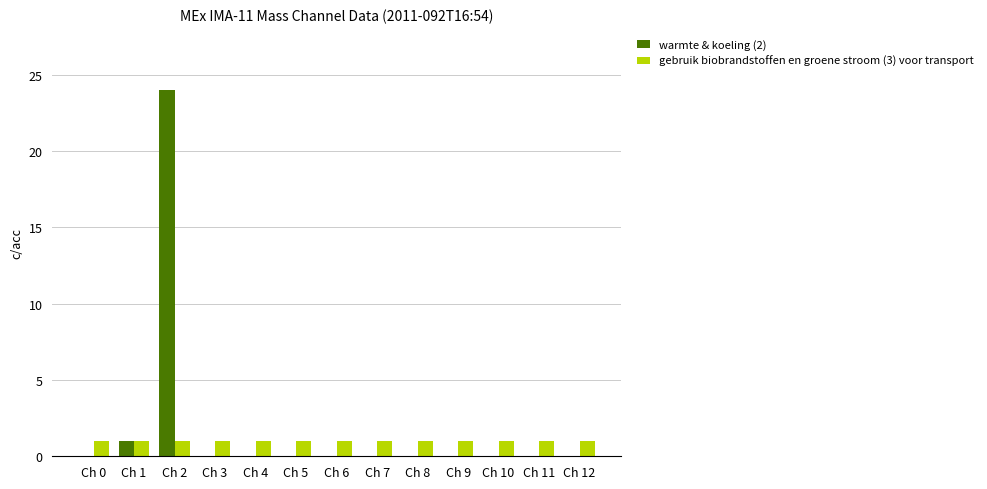

Where is warmte & koeling (2) nearest to the value 12?

Ch 1